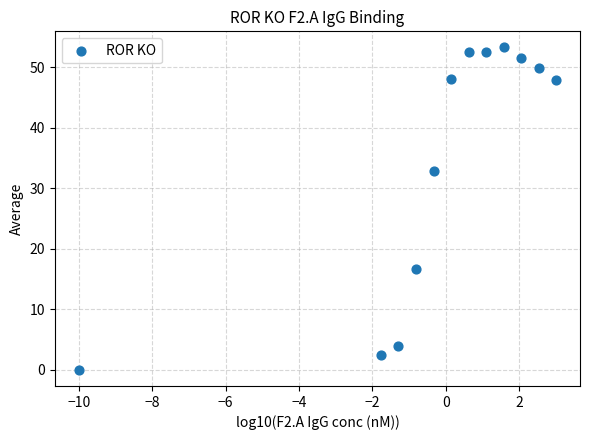

What is the average X value?

-0.3